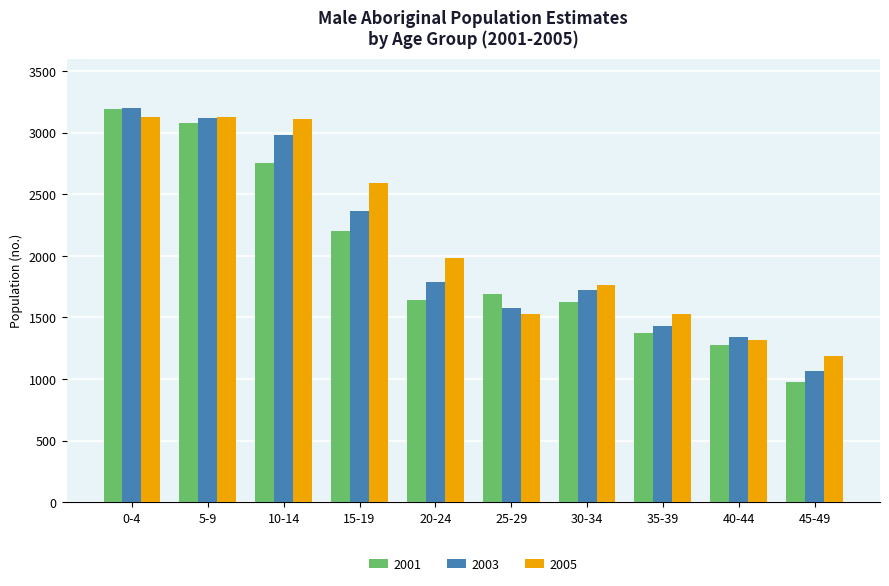

Which series changed the most between 5-9 and 15-19?

2001